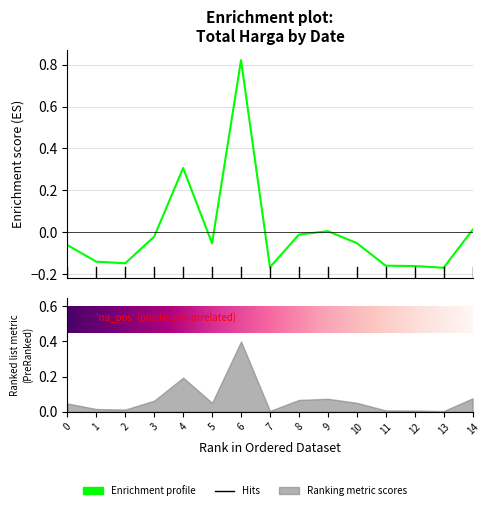

Reading left to right, list all the values displayed in this chart.

-0.1	-0.1	-0.1	-0.0	0.3	-0.1	0.8	-0.2	-0.0	0.0	-0.1	-0.2	-0.2	-0.2	0.0